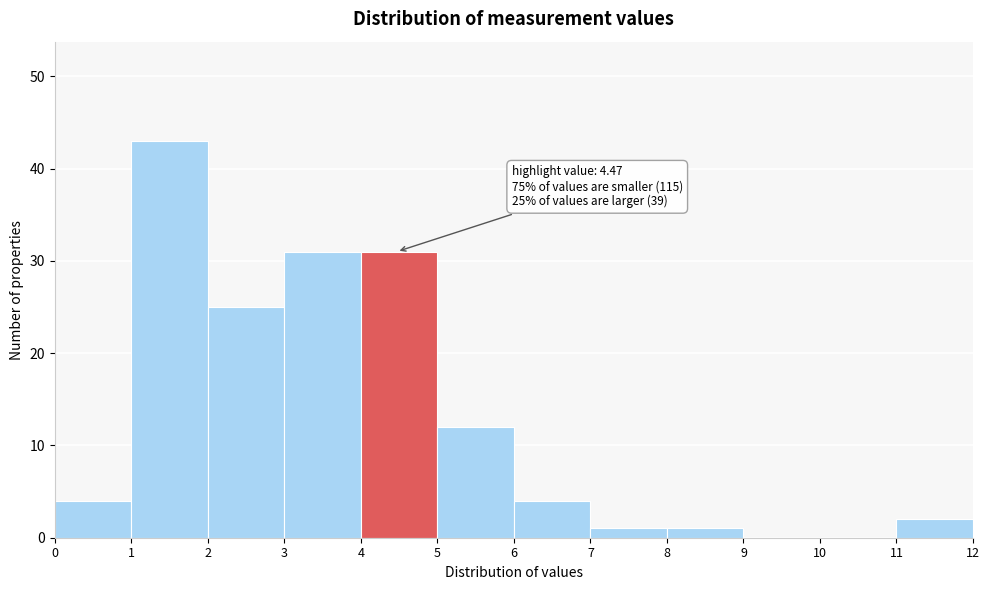

Which range on the x-axis has the tallest bar?

1 to 2